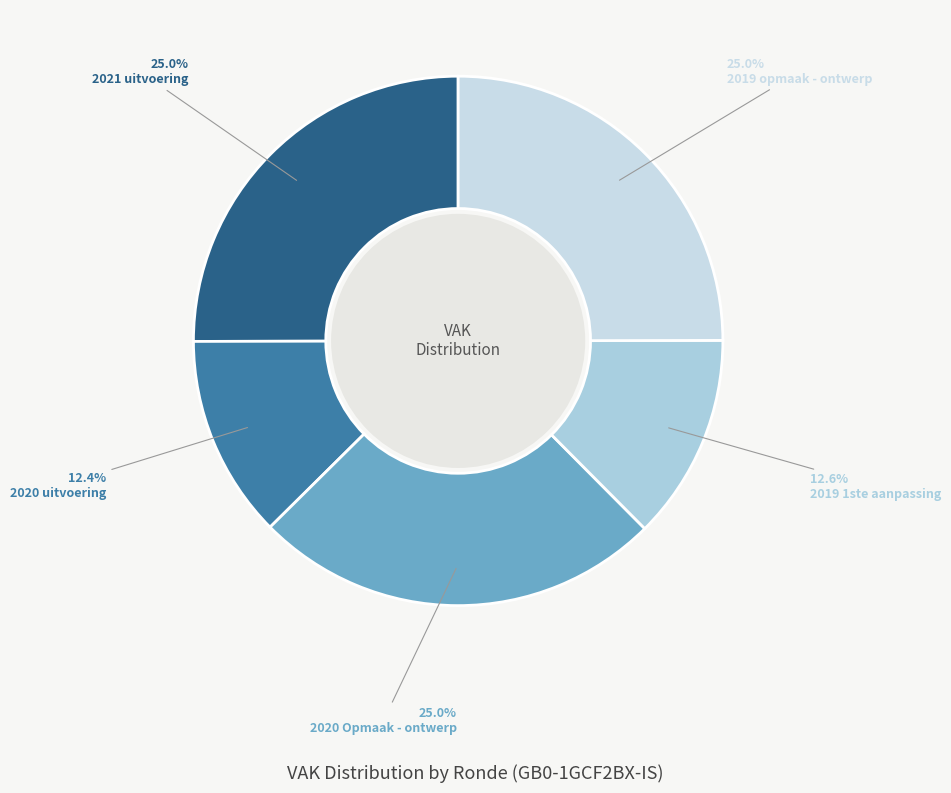

How many segments does this pie chart have?

5